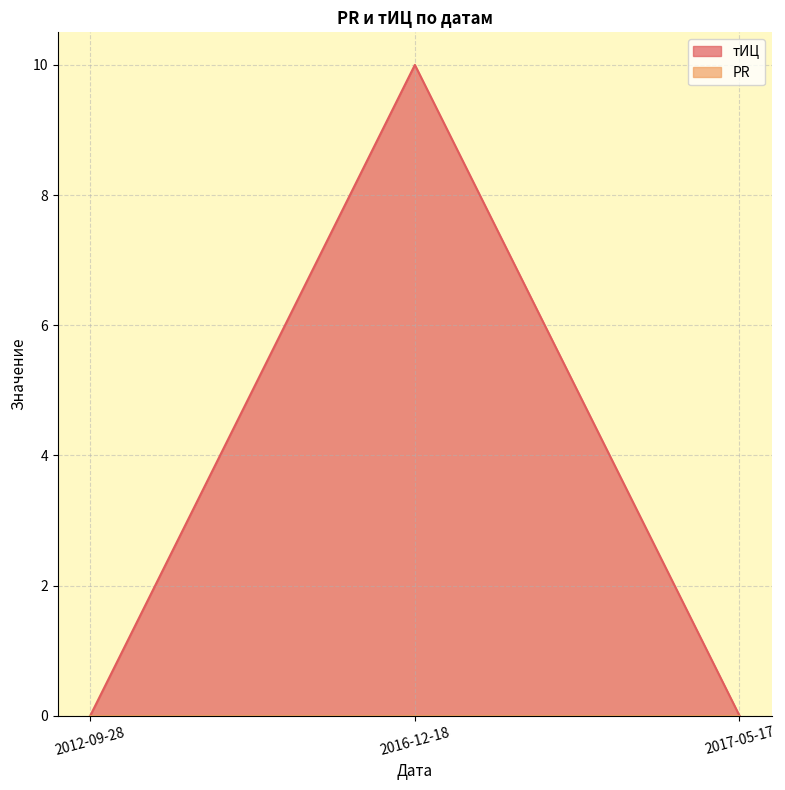

Reading left to right, list all the values displayed in this chart.

2012-09-28=0	2016-12-18=10	2017-05-17=0